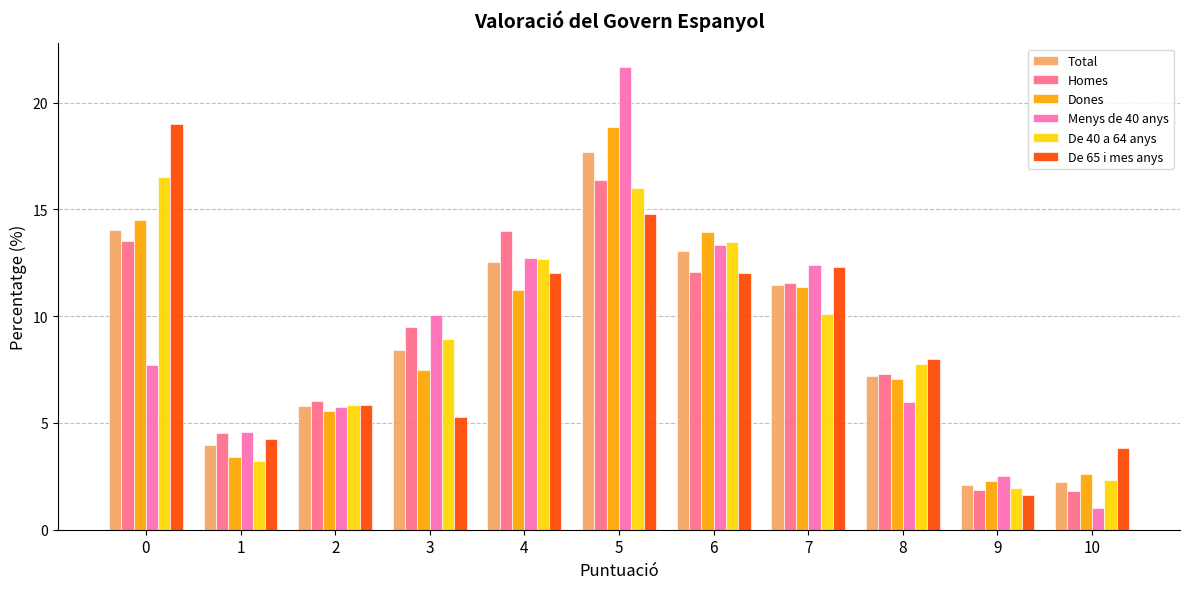

What is the difference between the maximum and minimum values in the Dones series?

16.6